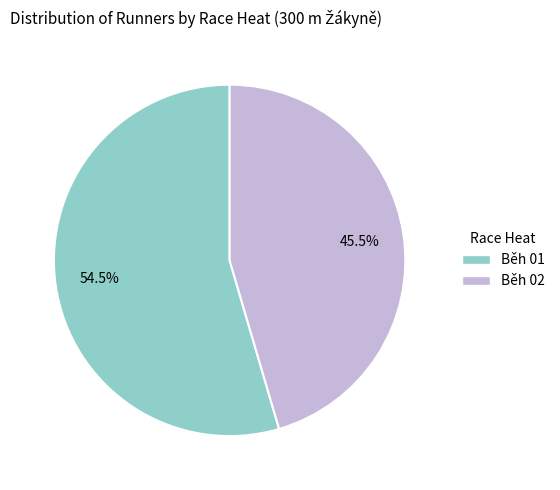

Is it true that Běh 02 is 35% of the pie?

False